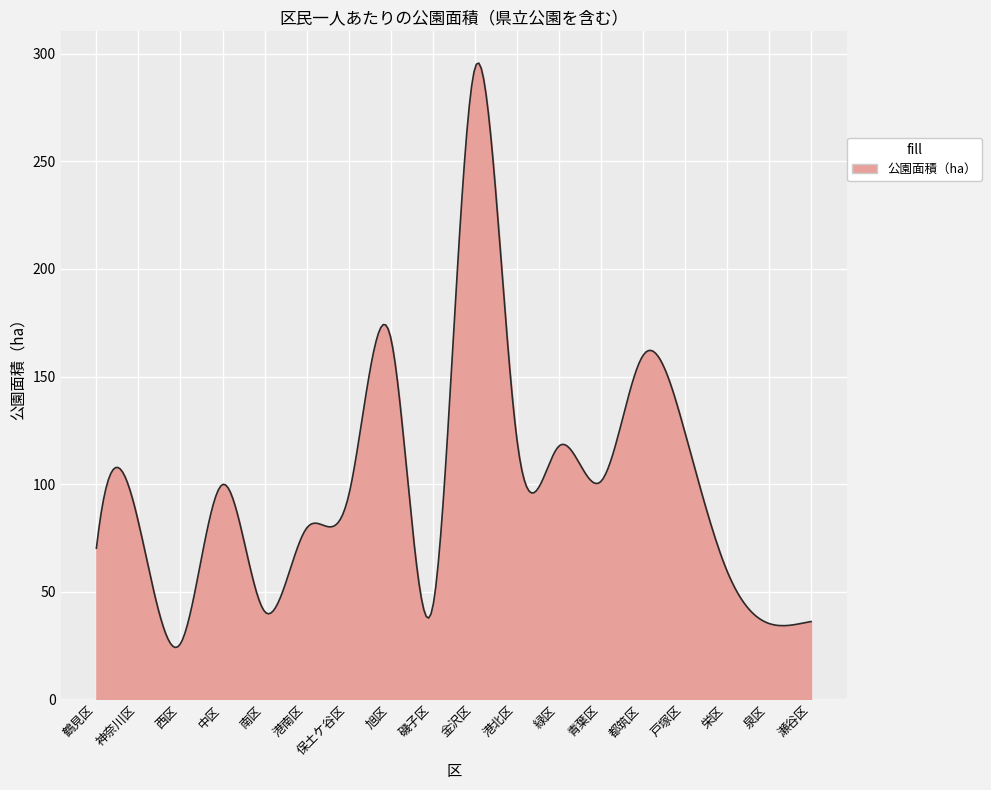

What is the greatest value displayed?

295.7